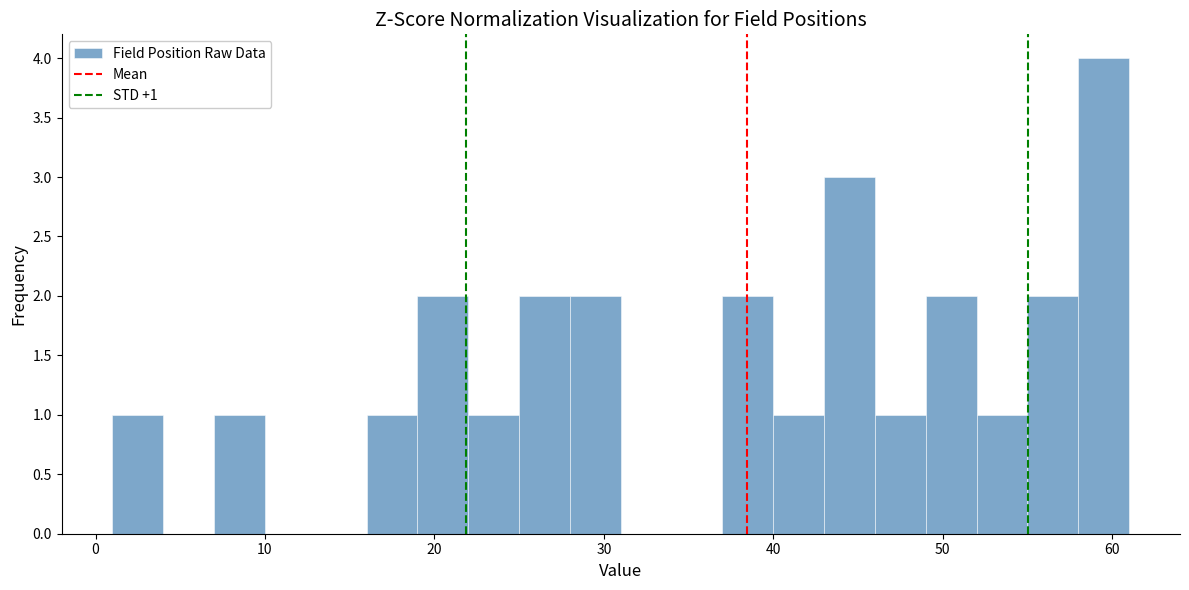

Around what value on the x-axis is the tallest bar? Give the approximate position of its centre, as read against the axis.

60